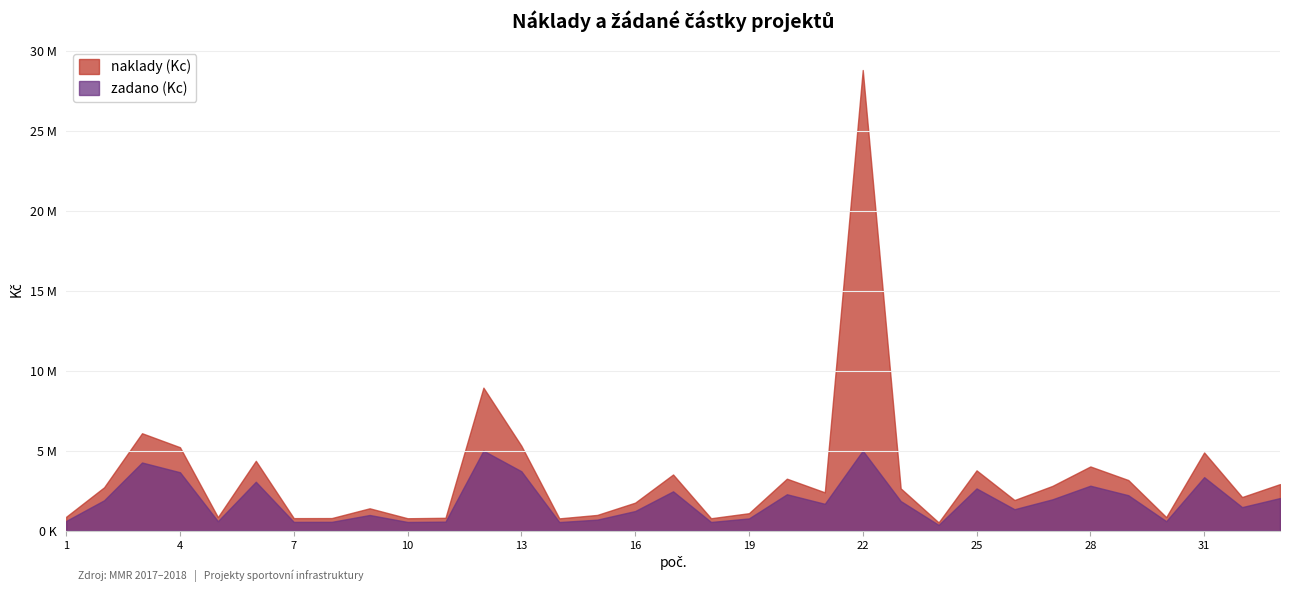

List the series in order of their overall mean, lowest first.

zadano (Kc), naklady (Kc)